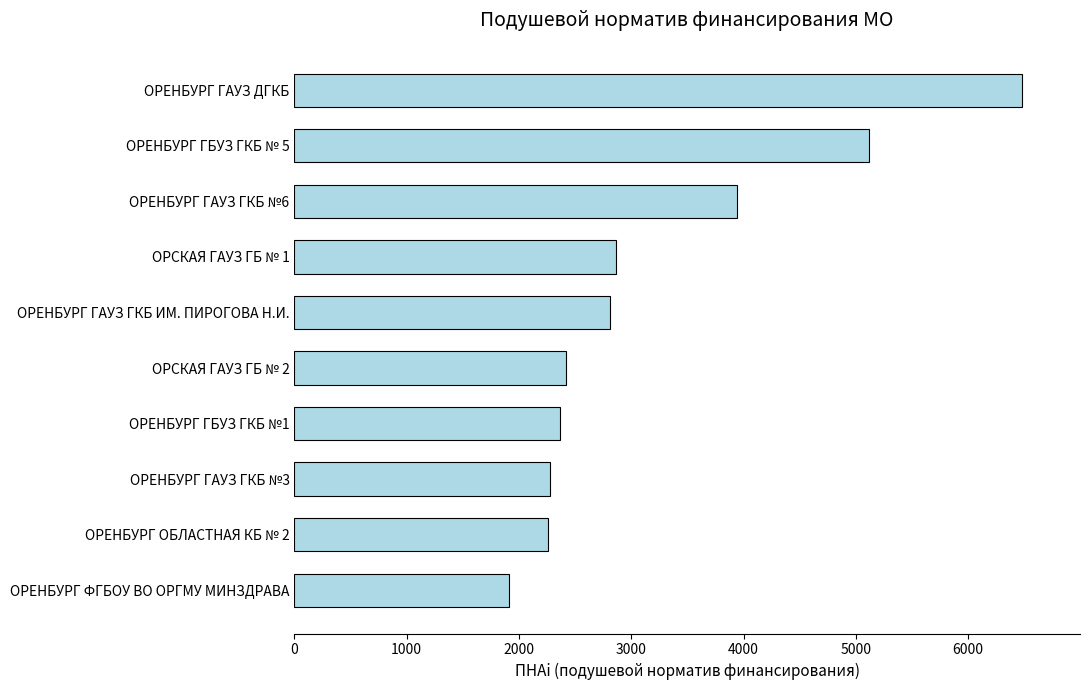

Where is the data nearest to the value 4195?

ОРЕНБУРГ ГАУЗ ГКБ №6